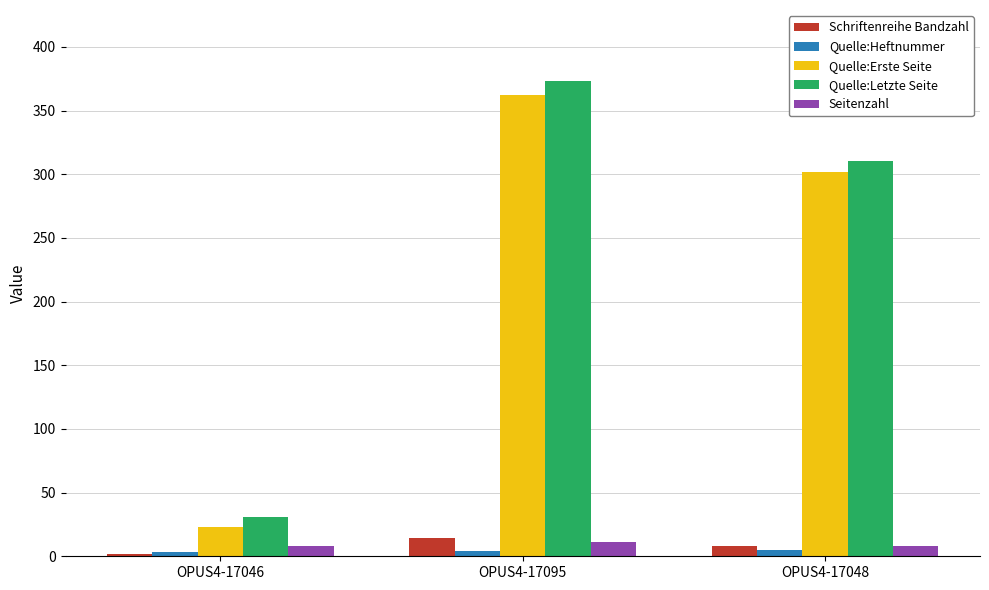

What is the average value of the Quelle:Heftnummer series?

4